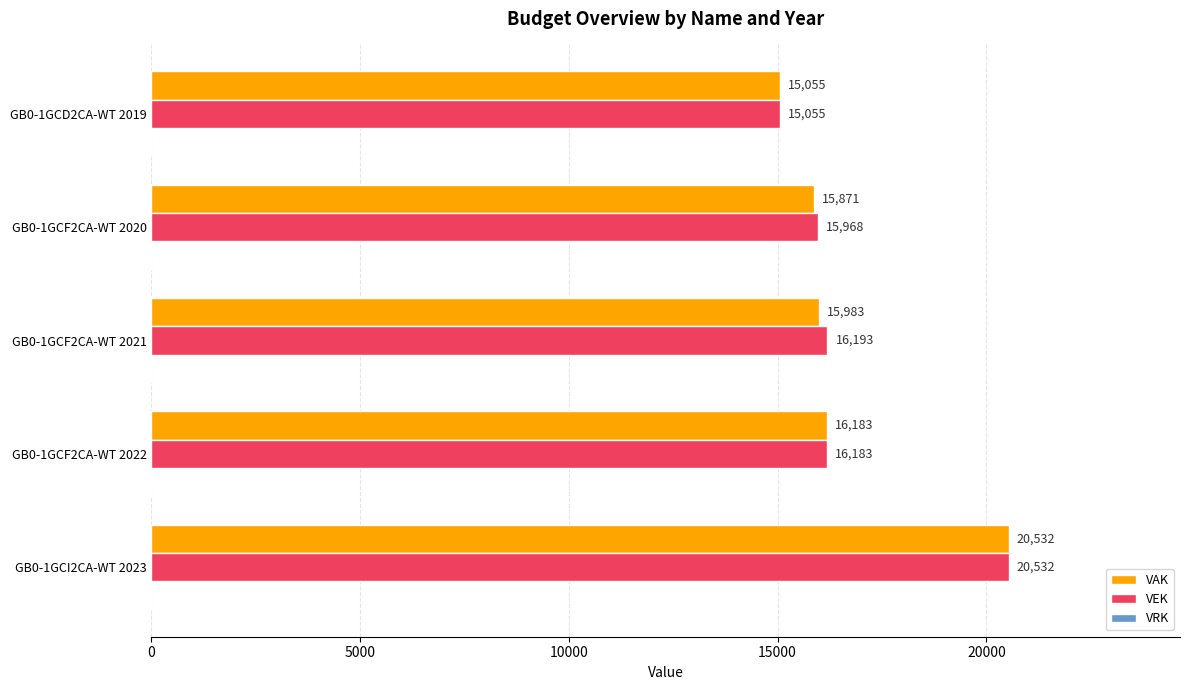

True or false: VAK has a value of 23617 at GB0-1GCF2CA-WT 2022.

False